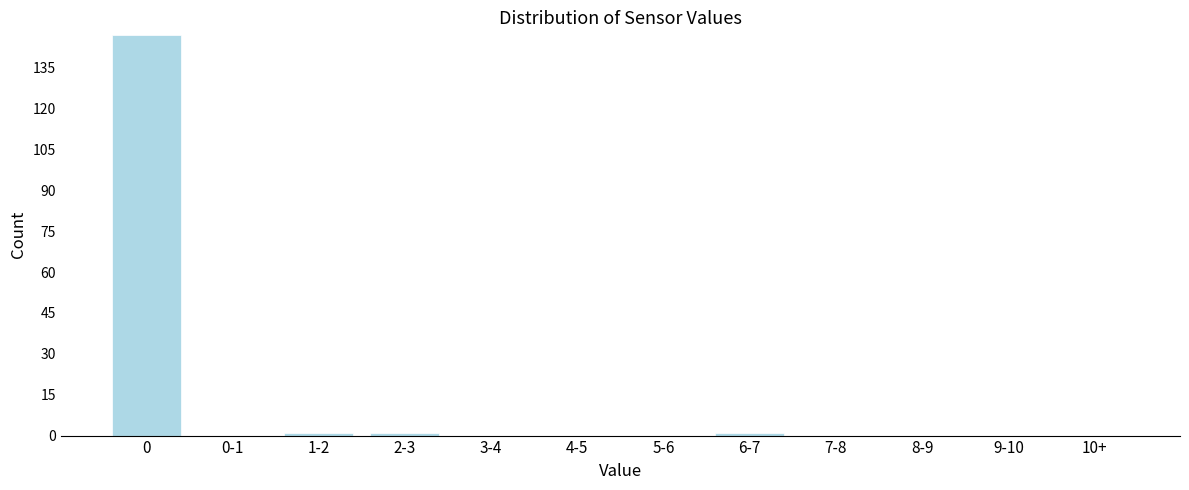

Reading right to left, what are all the values shown in this chart?

10+=0	9-10=0	8-9=0	7-8=0	6-7=1	5-6=0	4-5=0	3-4=0	2-3=1	1-2=1	0-1=0	0=147